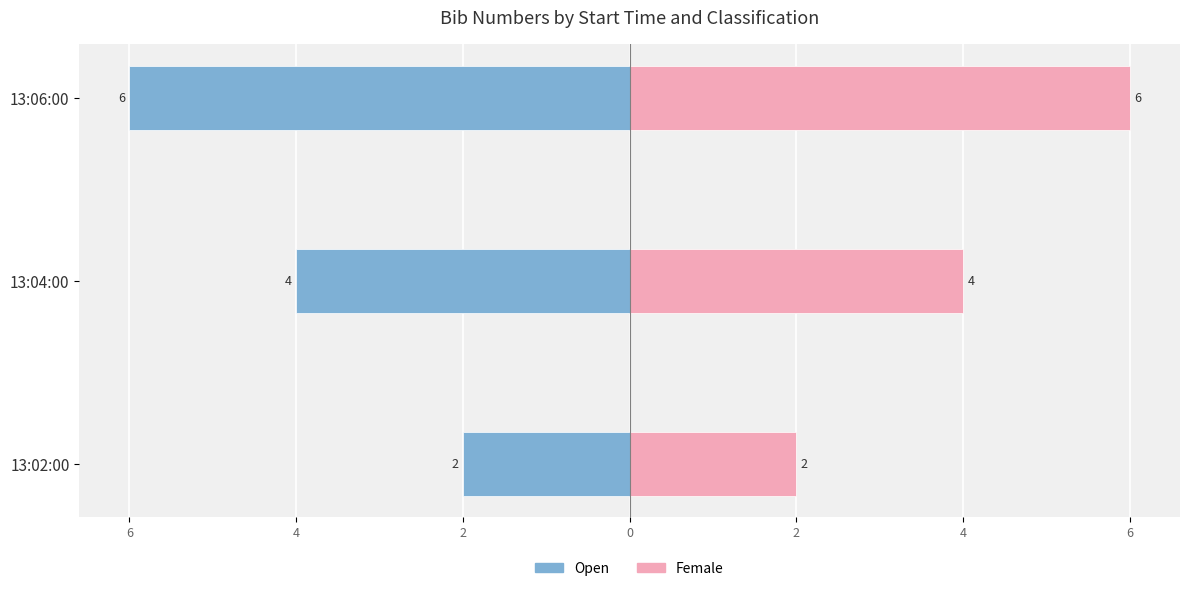

Reading left to right, transcribe all the data shown in this chart.

Open: -2	-4	-6
Female: 2	4	6